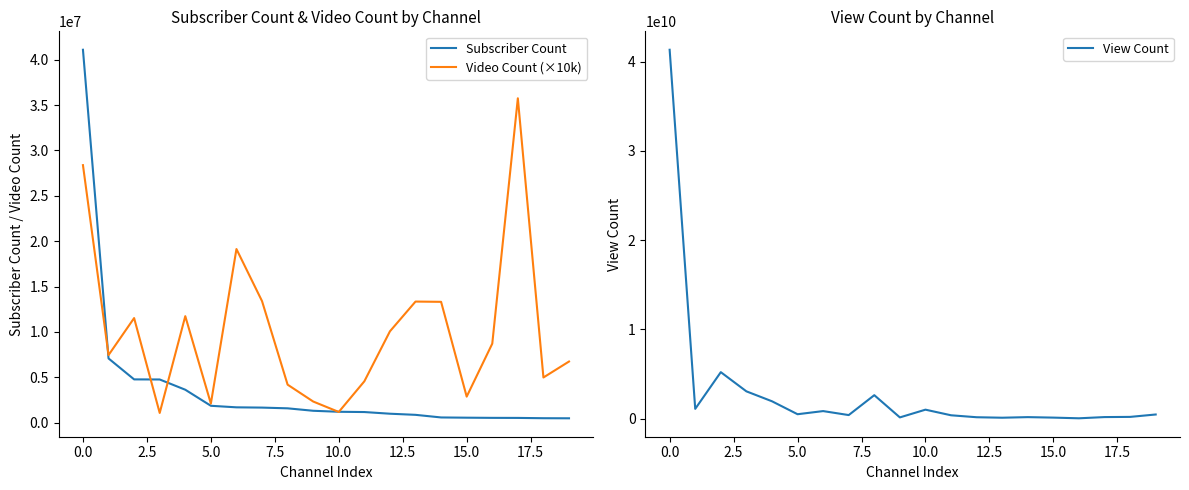

What is the difference between the highest and lowest values at 15?

109095260